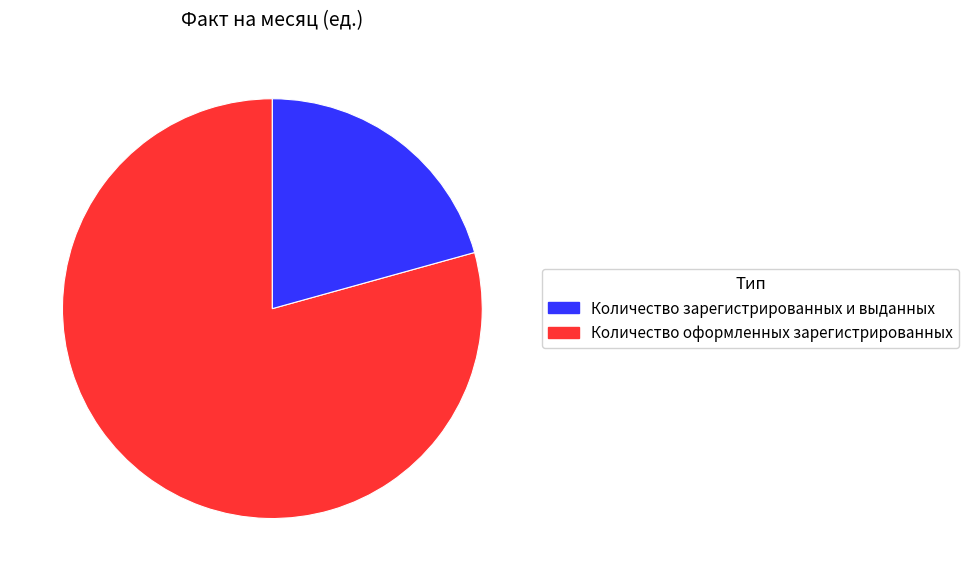

Is there a majority slice in this chart?

Yes